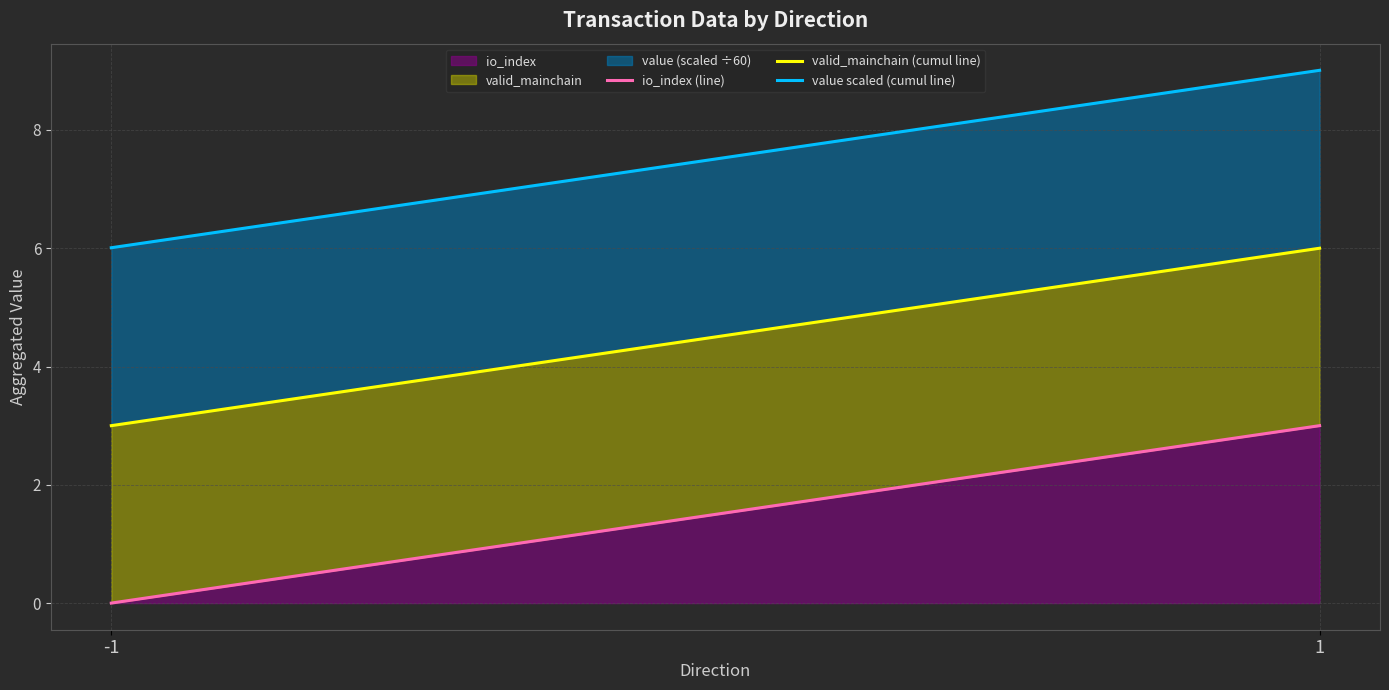

What is the sum of the value scaled (cumul line) values at -1 and 1?

15.0